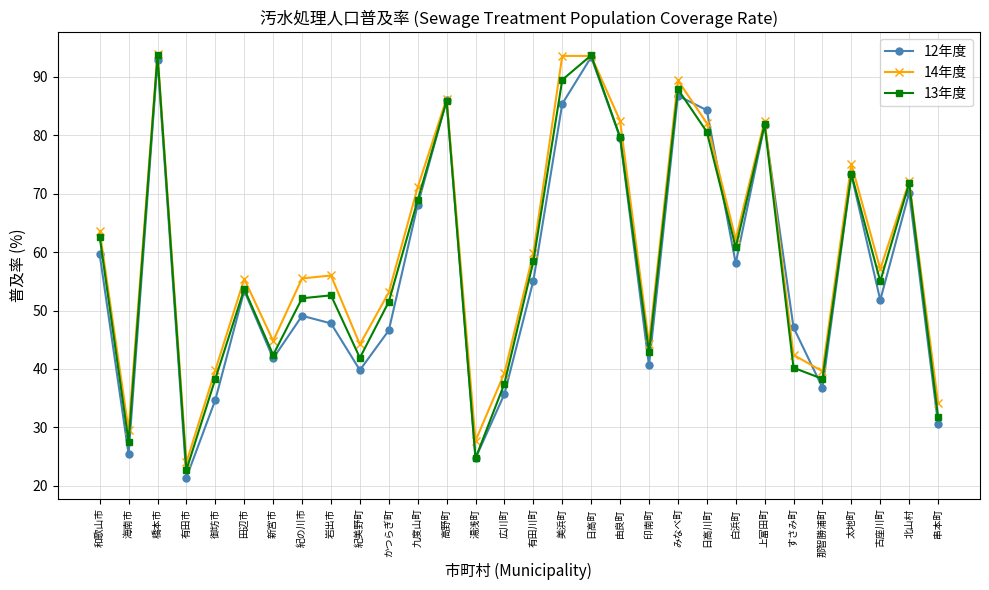

Which series has the widest spread of values?

12年度